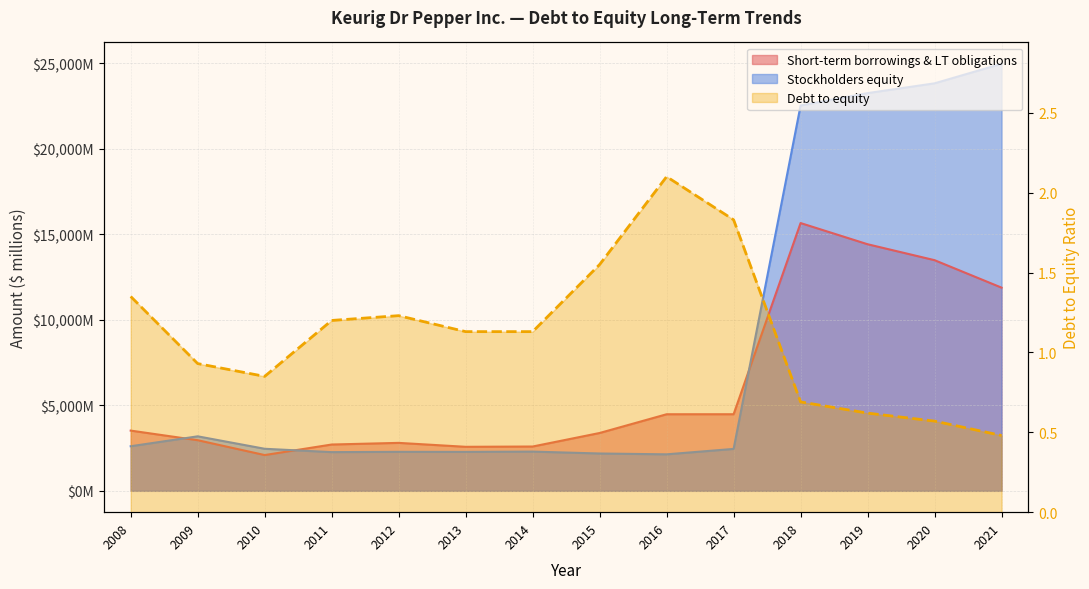

Is the value of Stockholders equity at 2014 greater than the value of Debt to equity at 2018?

Yes